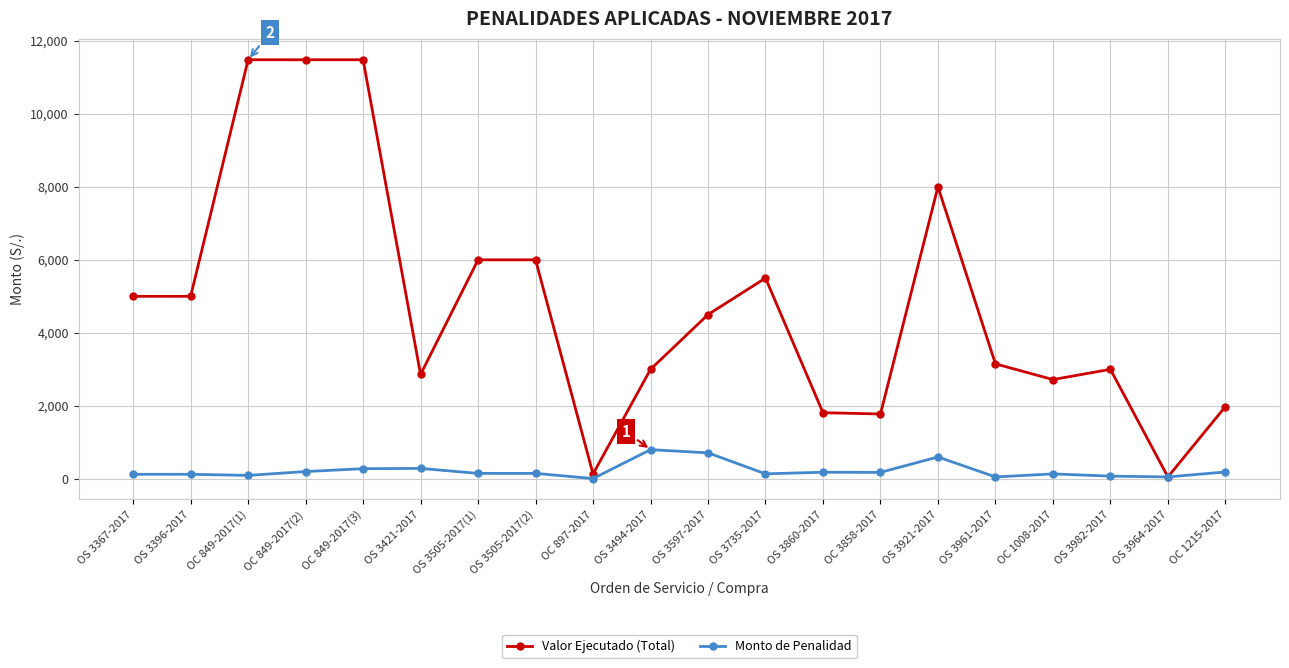

Which series has the largest total across all categories?

Valor Ejecutado (Total)